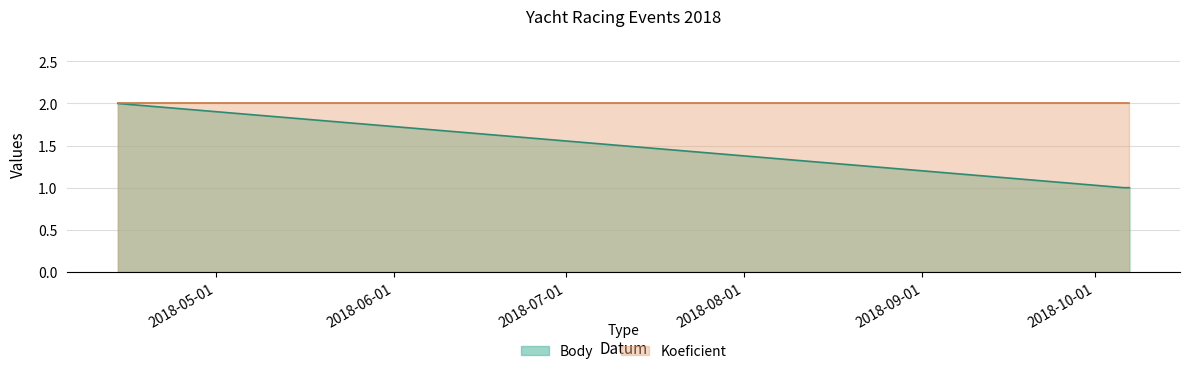

Approximately how many times larger is the value at 2018-10-06 compared to 2018-04-14?

0.5